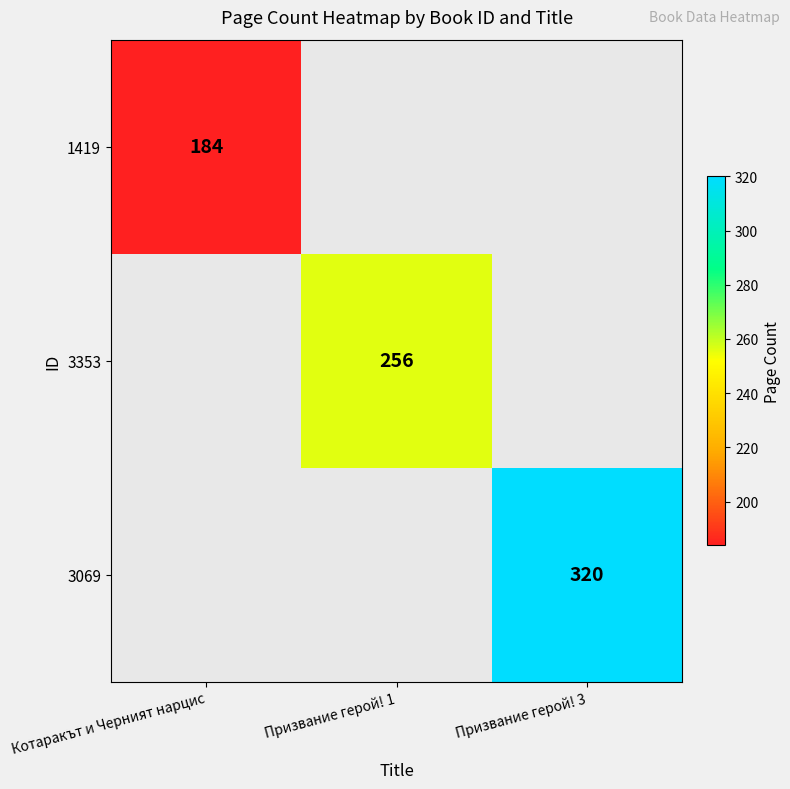

The 3069 series shows 487 at Призвание герой! 3. True or false?

False